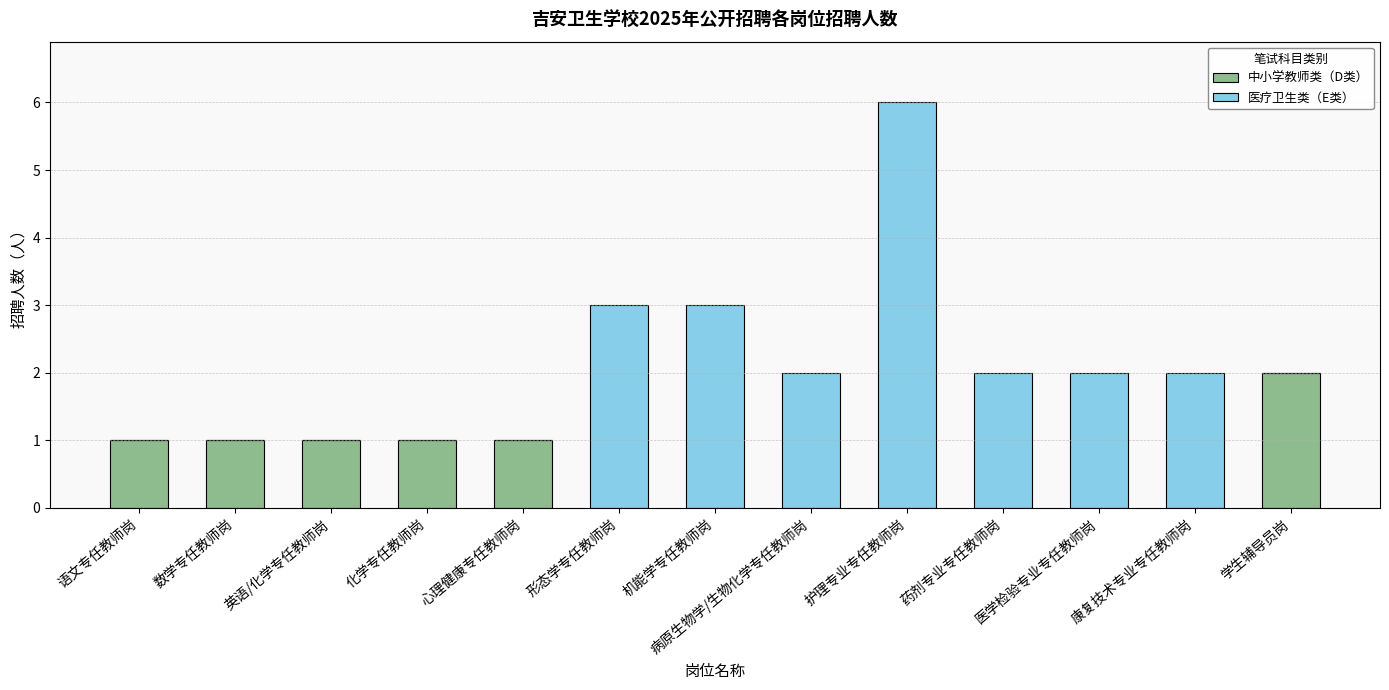

At which category is the sum across all series the highest?

护理专业专任教师岗